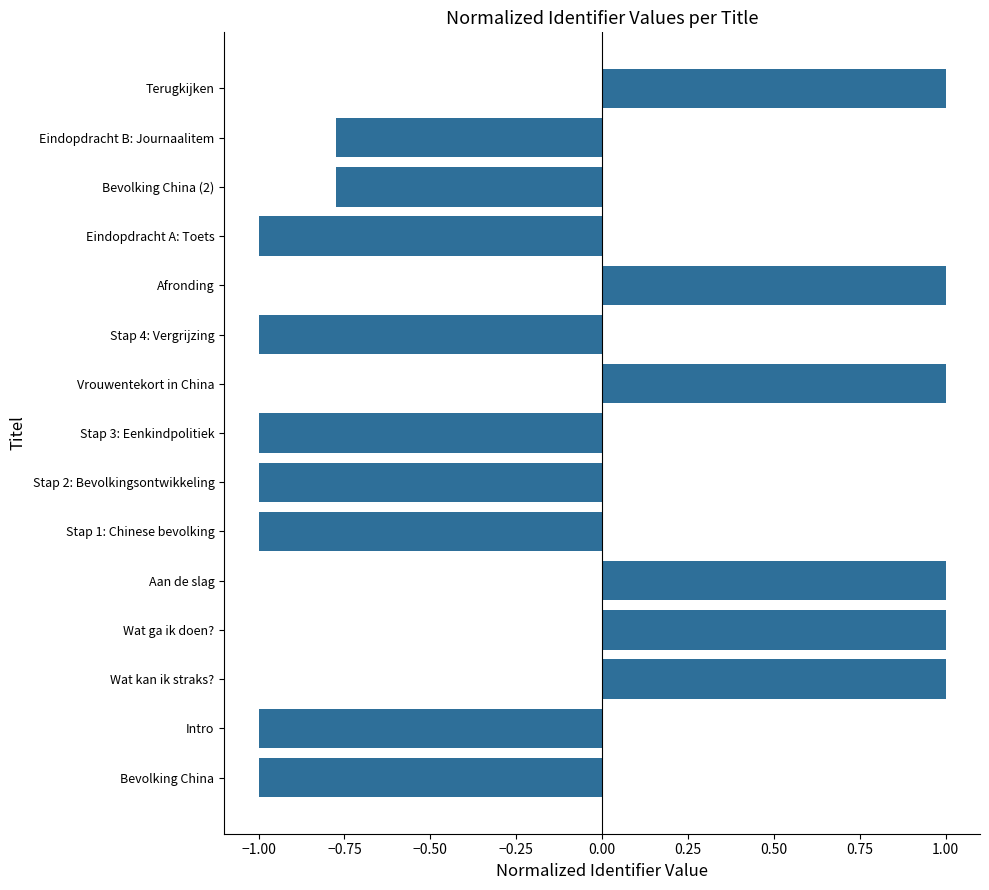

Which has a higher value, Eindopdracht B: Journaalitem or Eindopdracht A: Toets?

Eindopdracht B: Journaalitem